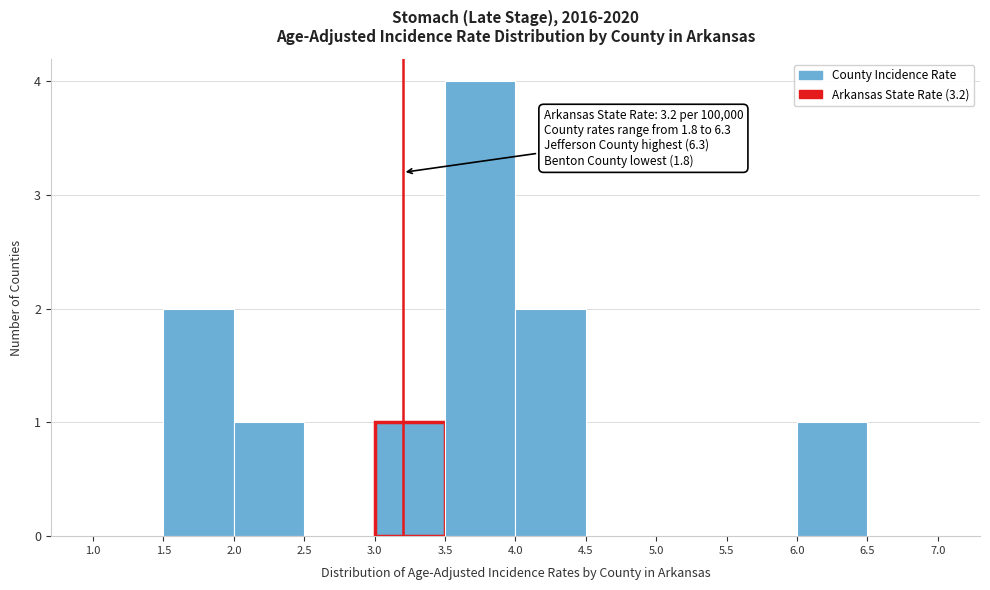

Which range on the x-axis has the tallest bar?

3.5 to 4.0